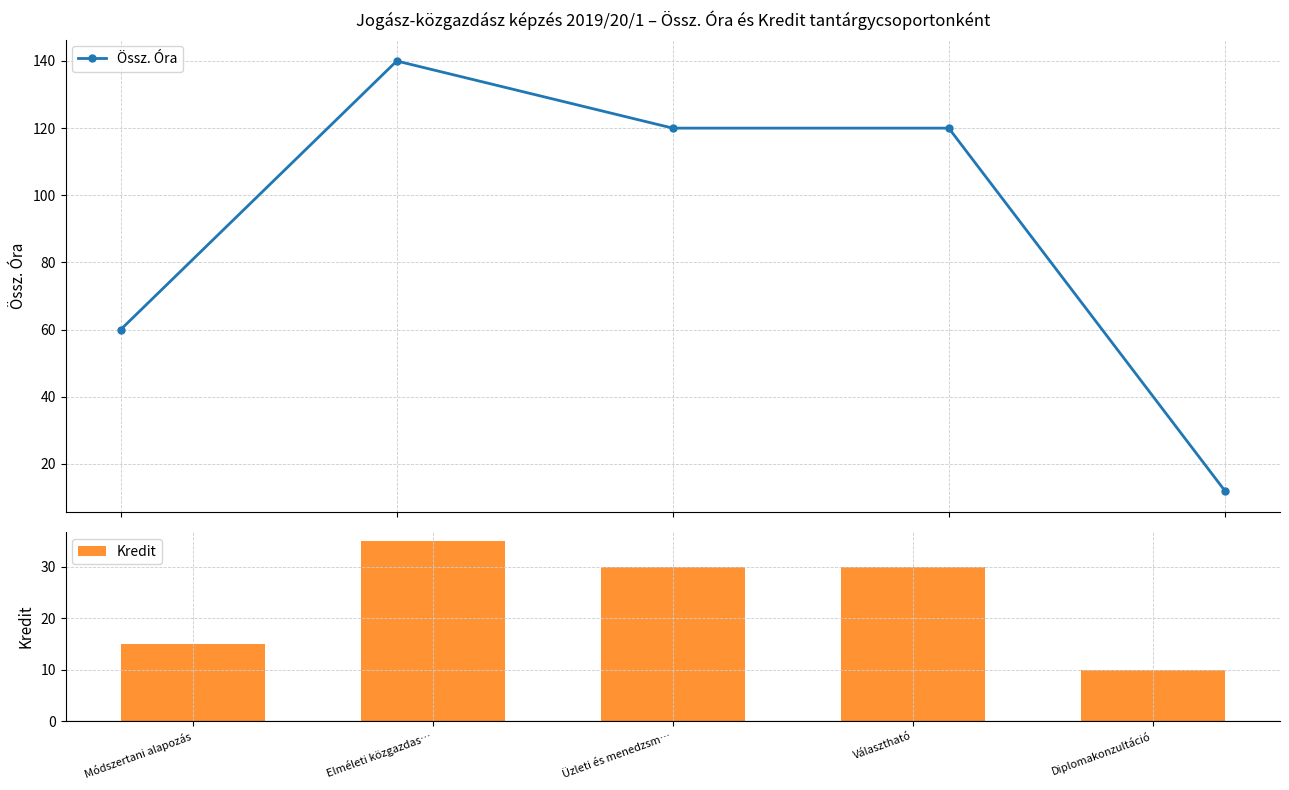

At which category is the sum across all series the highest?

Elméleti közgazdas…